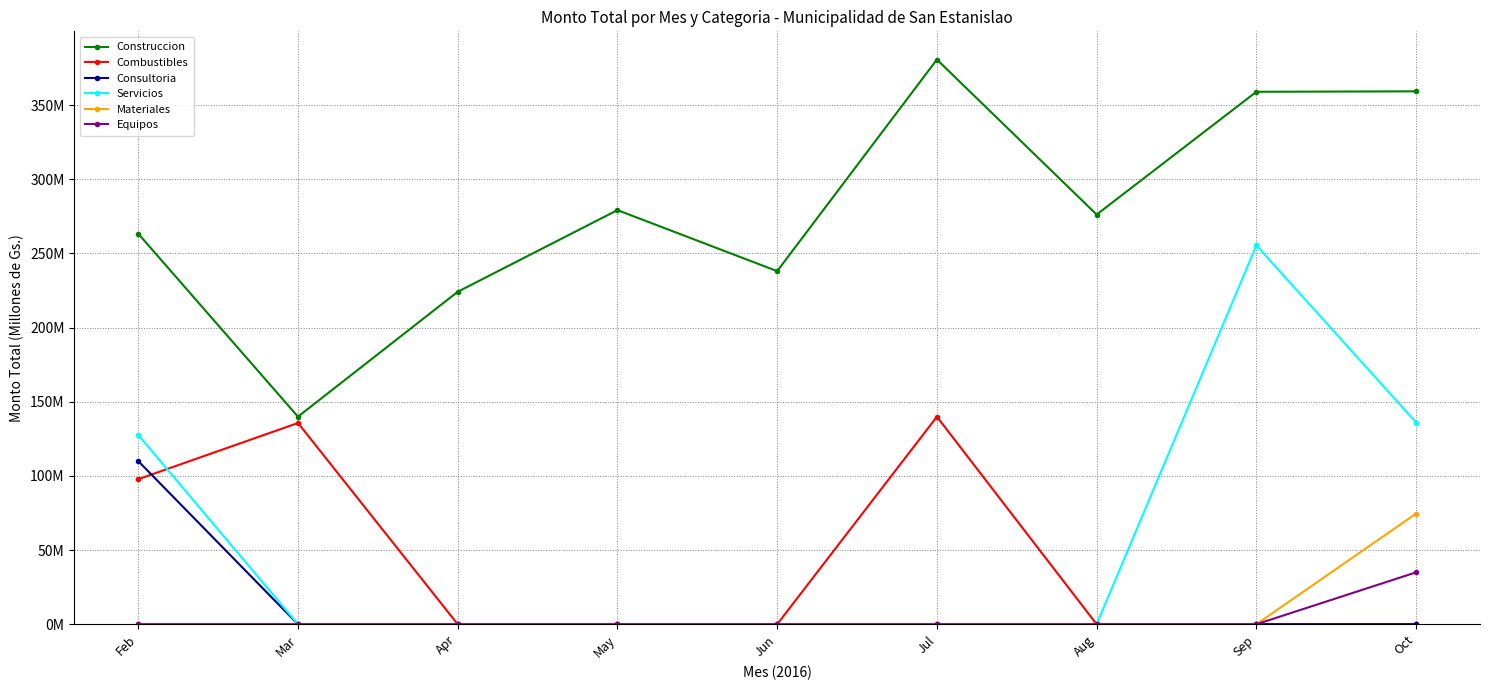

Which category has the lowest value across all series?

Apr